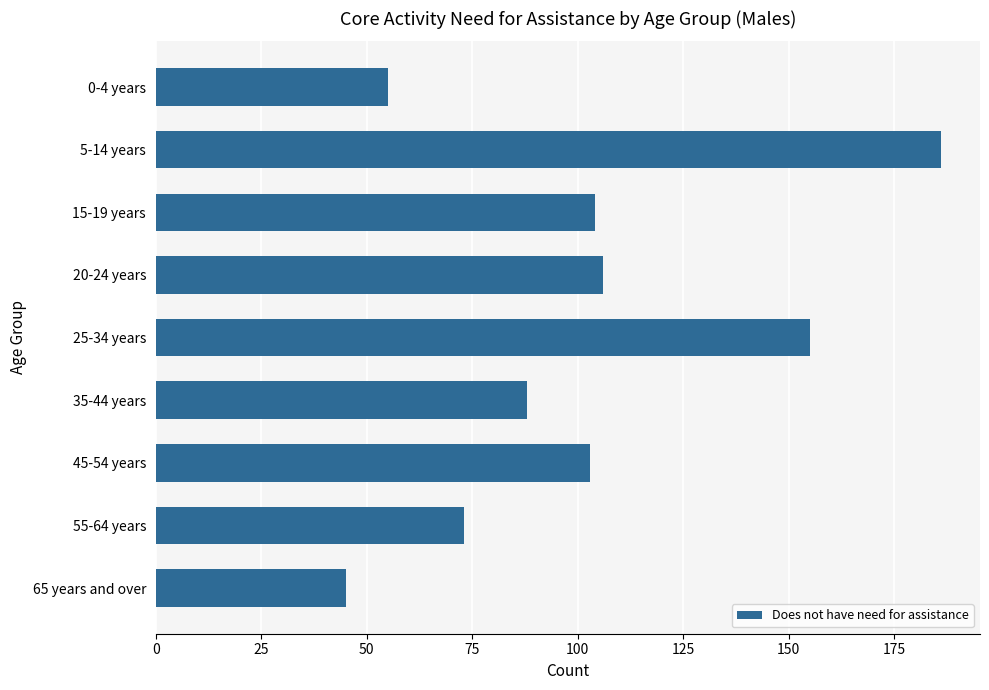

Count the number of categories in the chart.

9